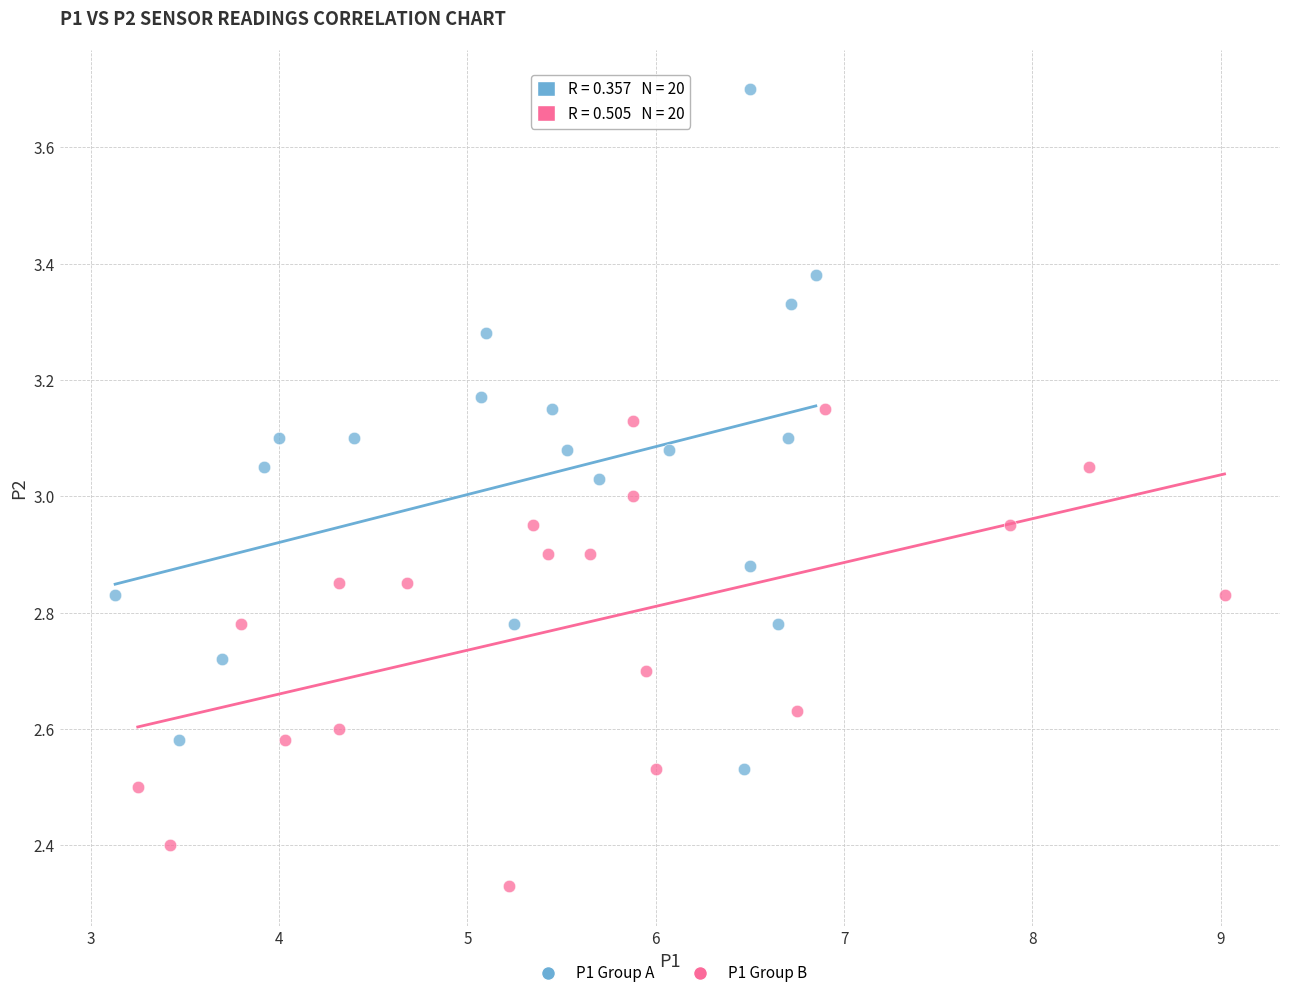

Which series reaches the minimum Y coordinate?

P1 Group B